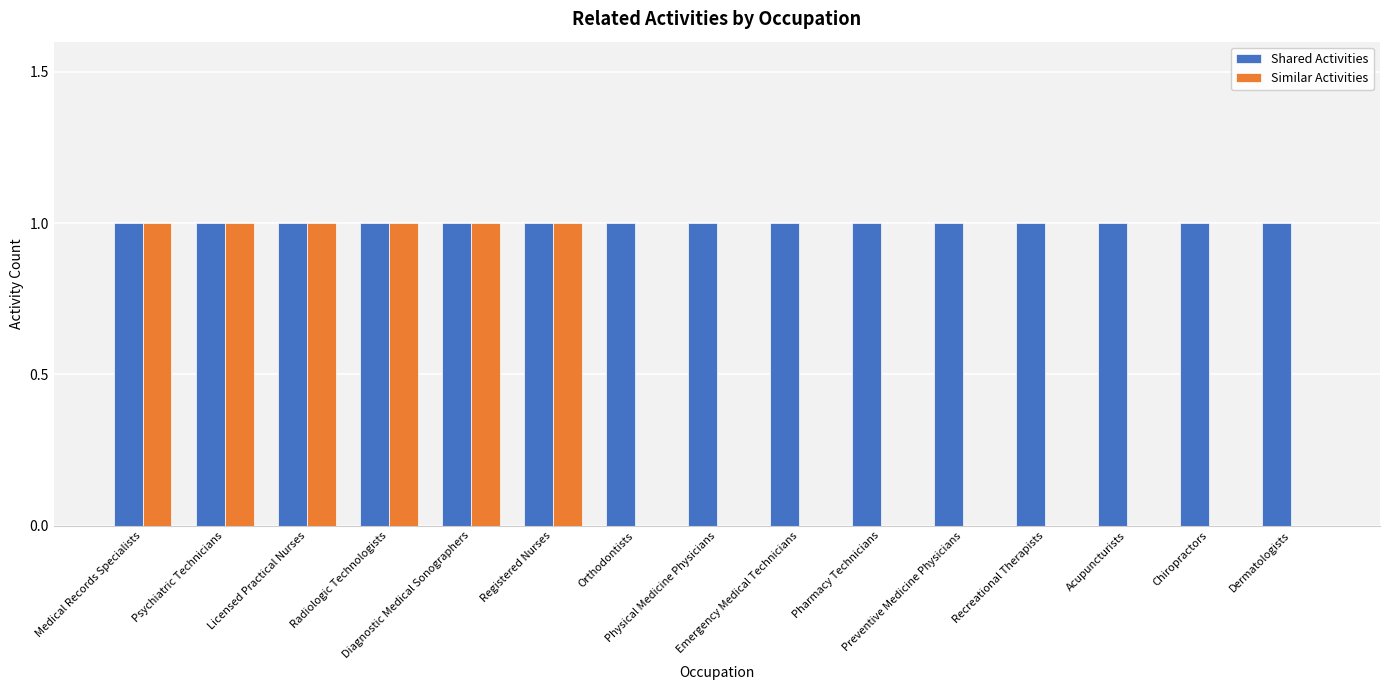

Reading right to left, what are all the values shown in this chart?

Shared Activities: 1	1	1	1	1	1	1	1	1	1	1	1	1	1	1
Similar Activities: 0	0	0	0	0	0	0	0	0	1	1	1	1	1	1